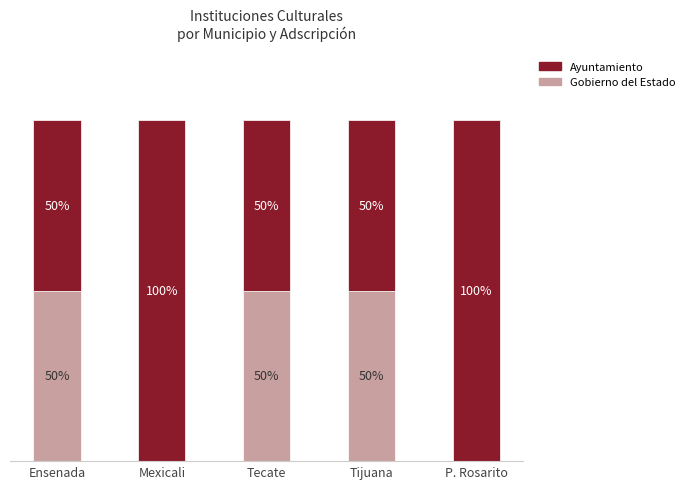

What is the value of the Ayuntamiento bar at the 5th from the left?

100